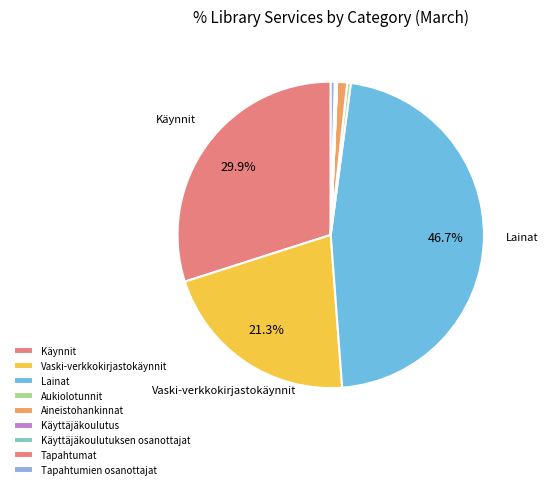

Is there a majority slice in this chart?

No